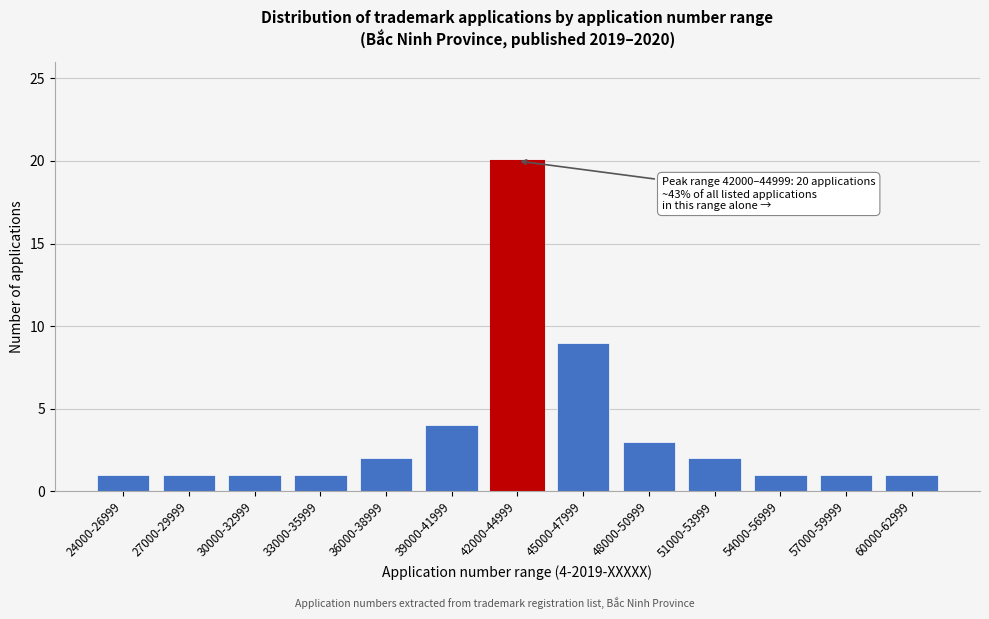

Reading right to left, list all the values displayed in this chart.

60000-62999=1	57000-59999=1	54000-56999=1	51000-53999=2	48000-50999=3	45000-47999=9	42000-44999=20	39000-41999=4	36000-38999=2	33000-35999=1	30000-32999=1	27000-29999=1	24000-26999=1